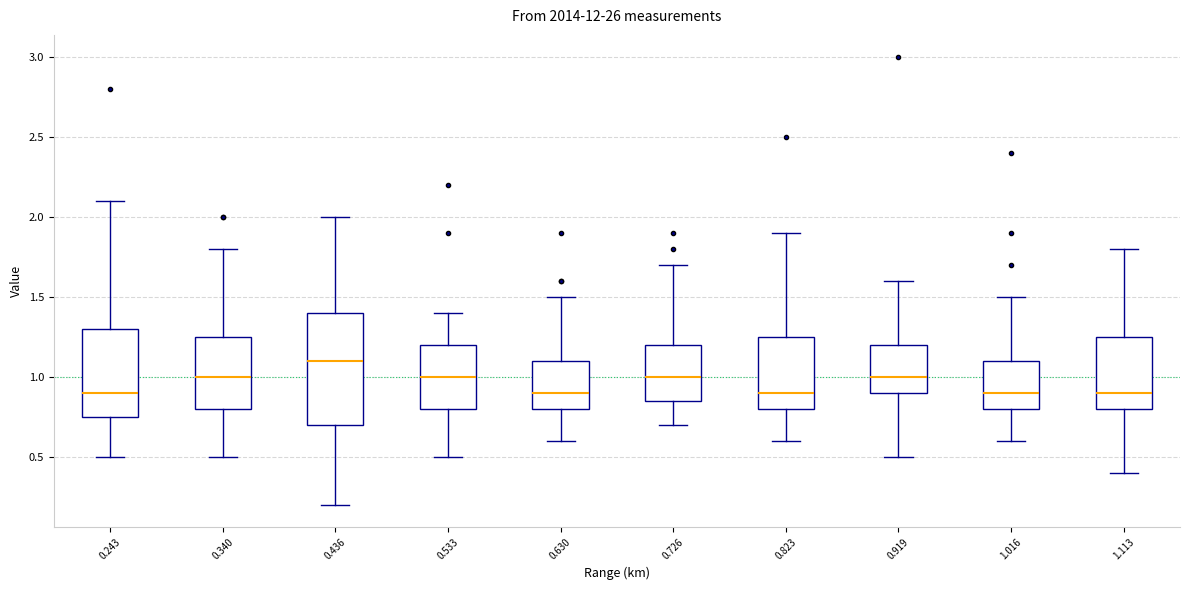

Which box is the tallest, from its lower edge to its upper edge?

0.436